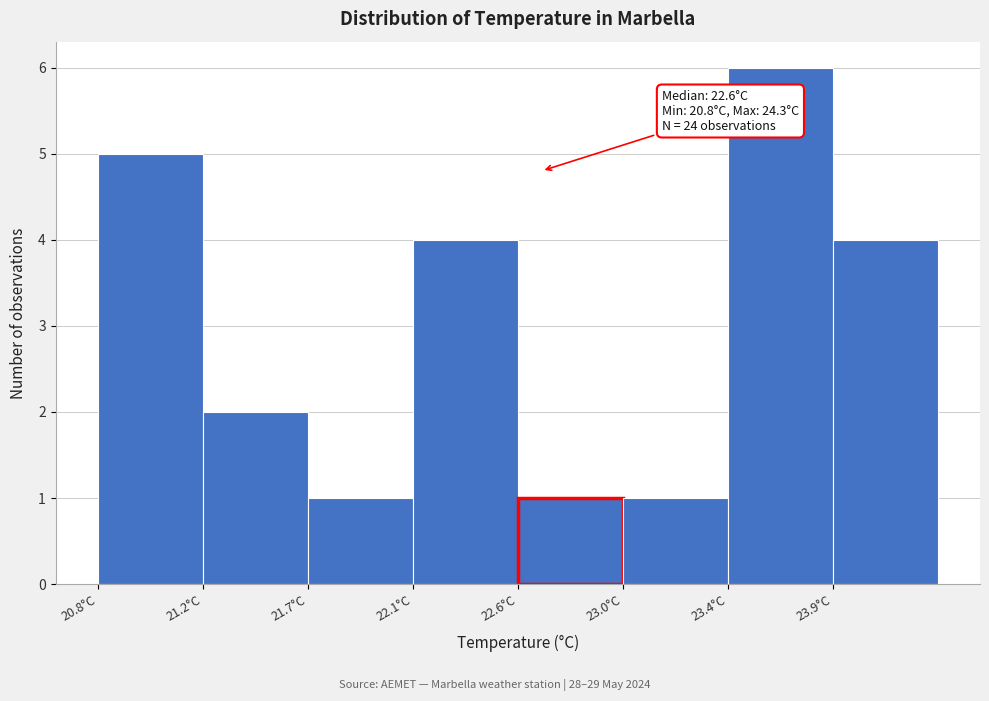

Reading left to right, what are all the values shown in this chart?

20.8°C=5	21.2°C=2	21.7°C=1	22.1°C=4	22.6°C=1	23.0°C=1	23.4°C=6	23.9°C=4